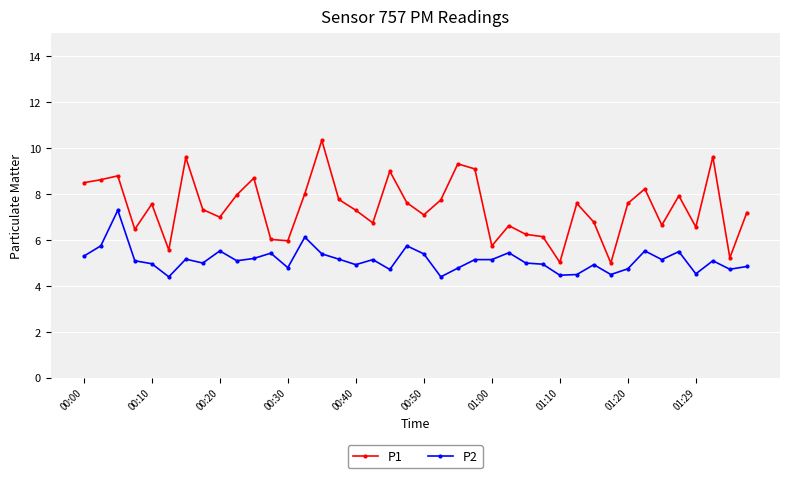

True or false: P2 has more than 2 points higher than both neighbors.

True